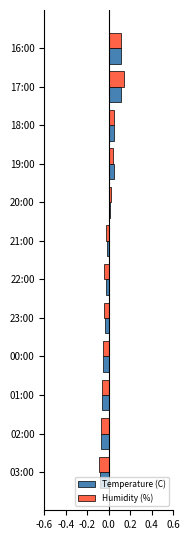

Which series has the largest range (max minus min)?

Humidity (%)